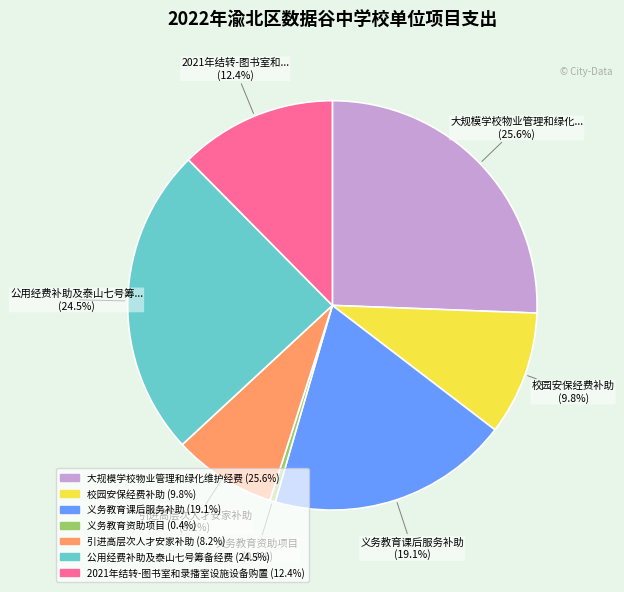

How many slices are in this pie chart?

7